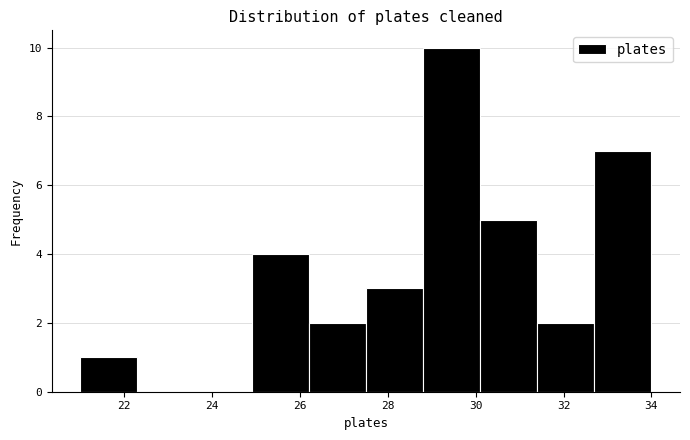

Reading left to right, transcribe this chart: for each bar, give the range it covers on the x-axis and its height. Neither the bar edges nor the heights are printed on the chart, so give them approximately, as read against the axes.

21.0 to 22.3: 1
22.3 to 23.6: 0
23.6 to 24.9: 0
24.9 to 26.2: 4
26.2 to 27.5: 2
27.5 to 28.8: 3
28.8 to 30.1: 10
30.1 to 31.4: 5
31.4 to 32.7: 2
32.7 to 34.0: 7